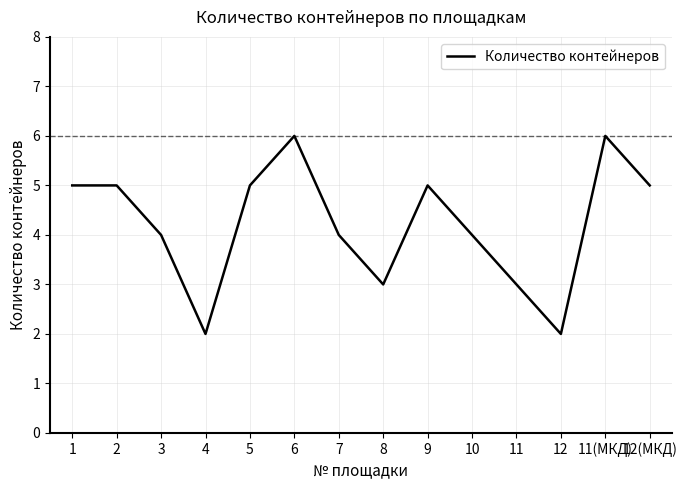

What is the maximum value shown in the chart?

6